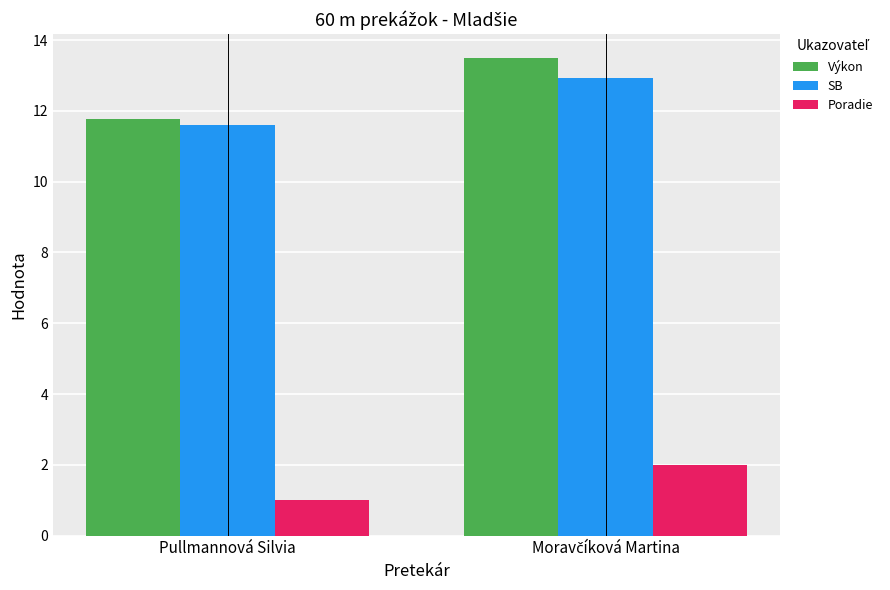

Which series has the largest total across all categories?

Výkon